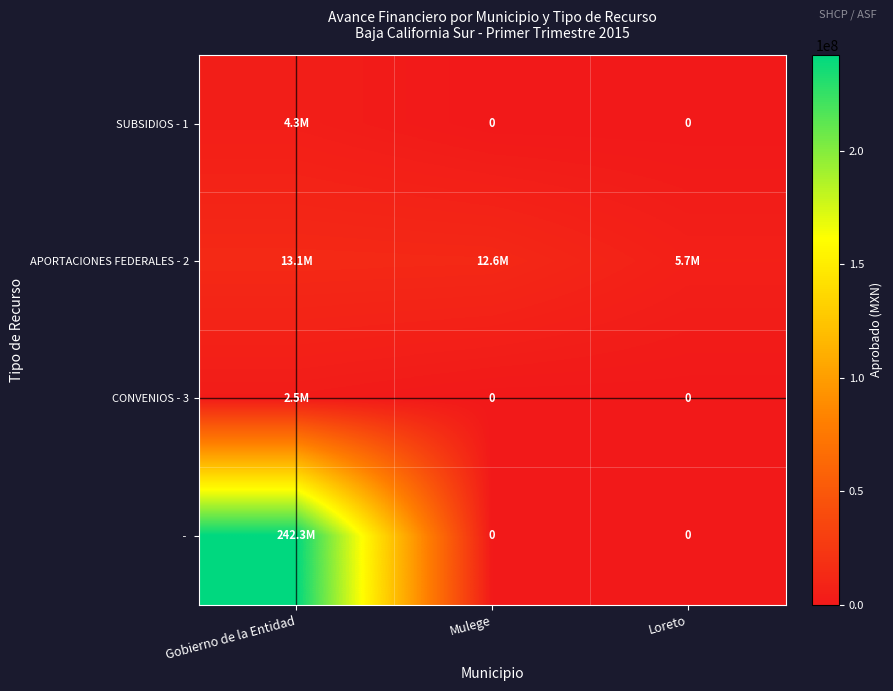

List the series in order of their peak value, highest first.

-, APORTACIONES FEDERALES - 2, SUBSIDIOS - 1, CONVENIOS - 3